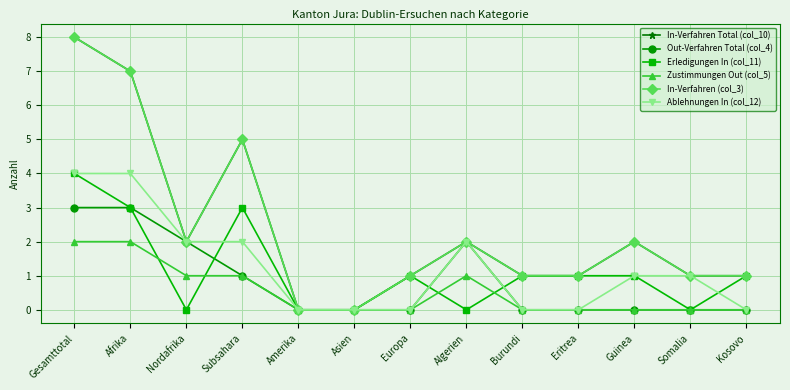

List the labels in order of Out-Verfahren Total (col_4) value, largest first.

Gesamttotal, Afrika, Nordafrika, Algerien, Subsahara, Amerika, Asien, Europa, Burundi, Eritrea, Guinea, Somalia, Kosovo